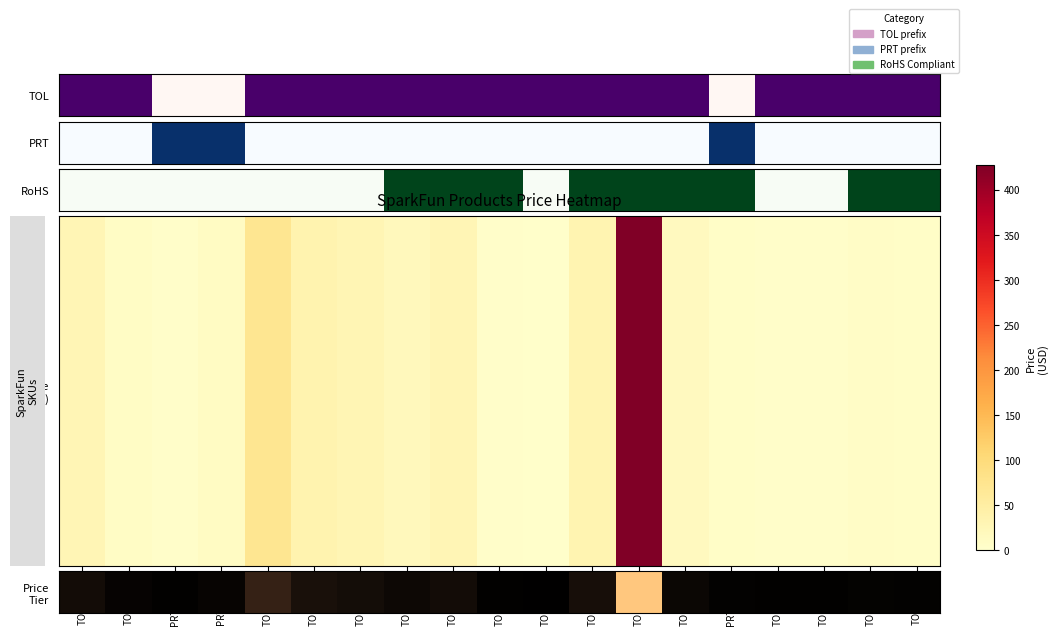

Reading right to left, list all the values displayed in this chart.

0.0	0.0	0.0	0.0	0.0	0.0	1.0	0.1	0.0	0.0	0.1	0.0	0.1	0.1	0.2	0.0	0.0	0.0	0.1